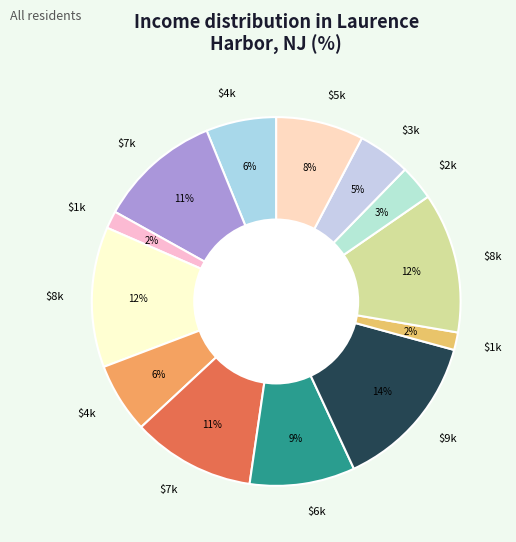

How many slices are in this pie chart?

13